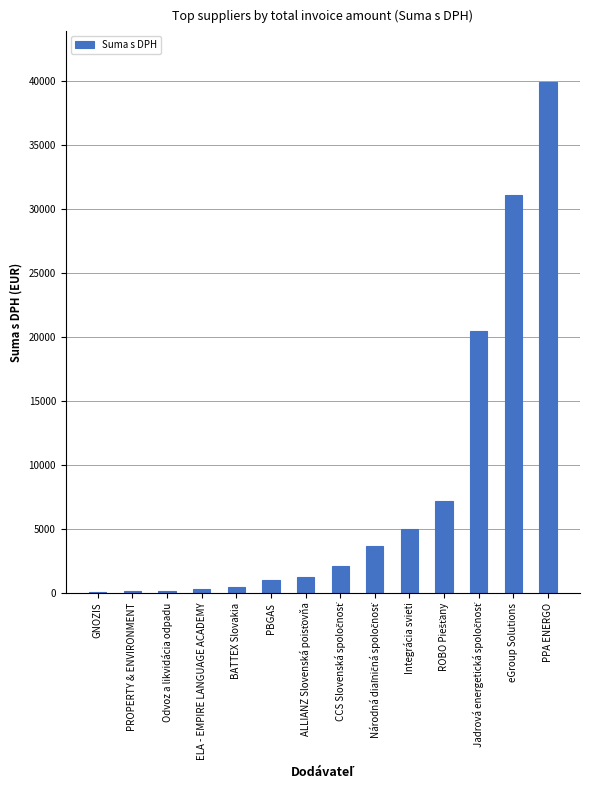

Which has a higher value, PROPERTY & ENVIRONMENT or eGroup Solutions?

eGroup Solutions